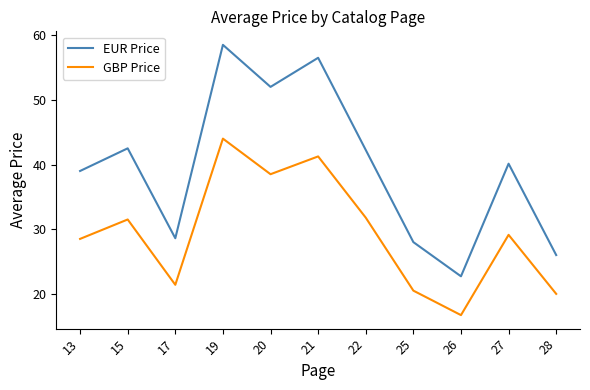

Between 19 and 28, which series saw the biggest shift?

EUR Price